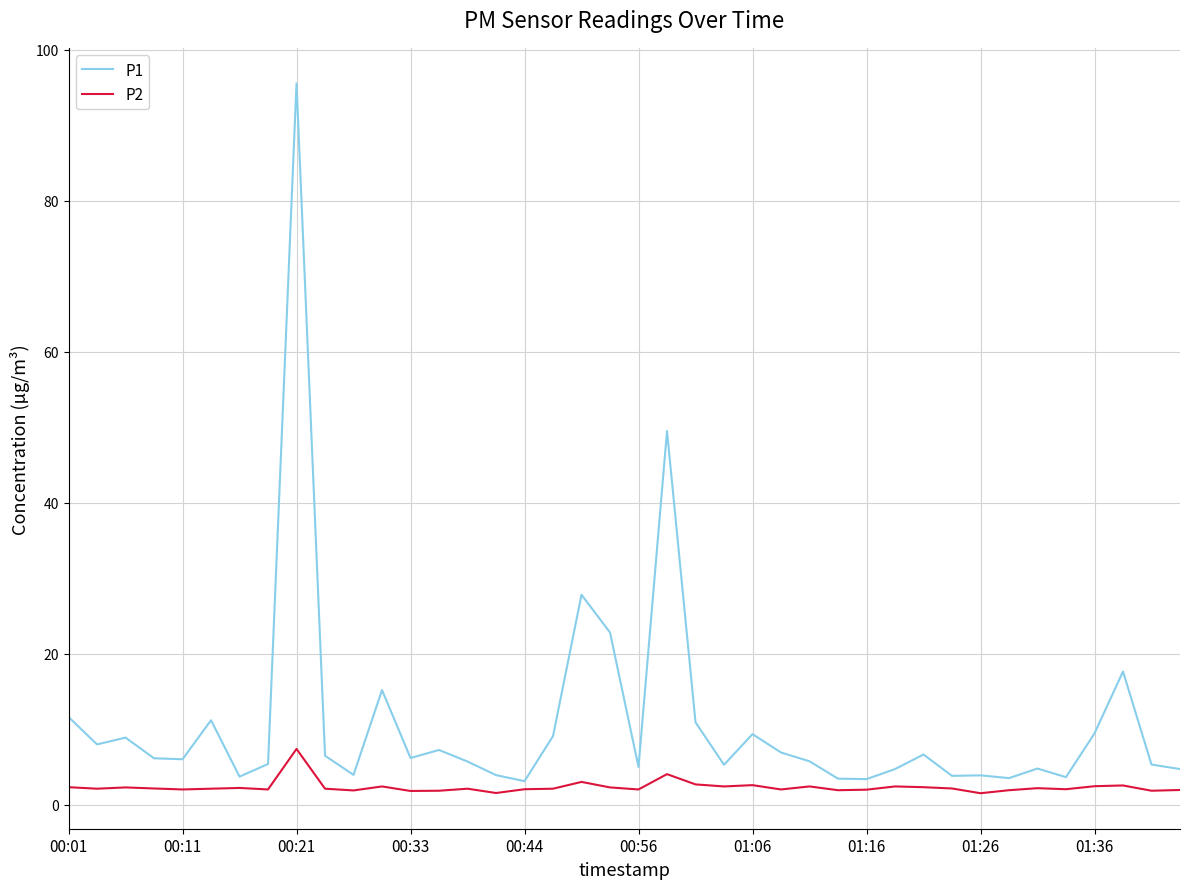

Which series has the largest range (max minus min)?

P1